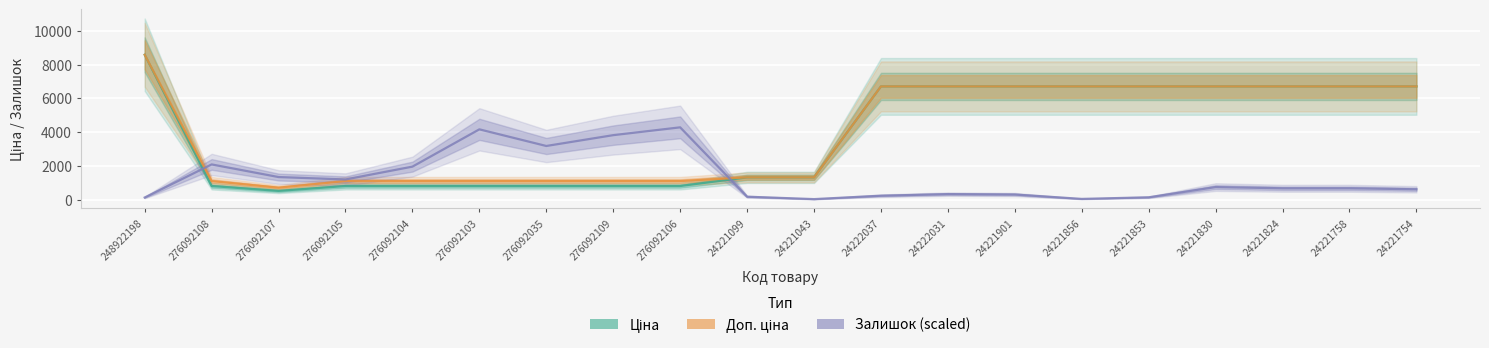

True or false: Доп. ціна has a value of 6710.2 at 24222031.

True